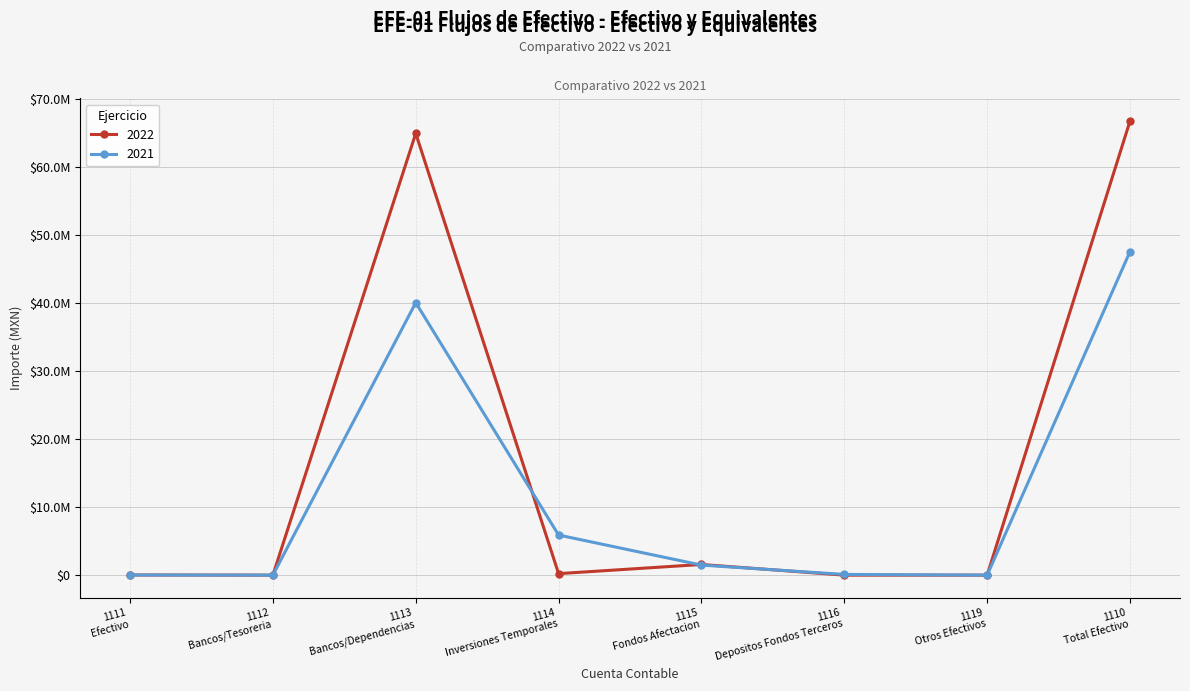

Where is the first local minimum for 2022?

1112 Bancos/Tesoreria